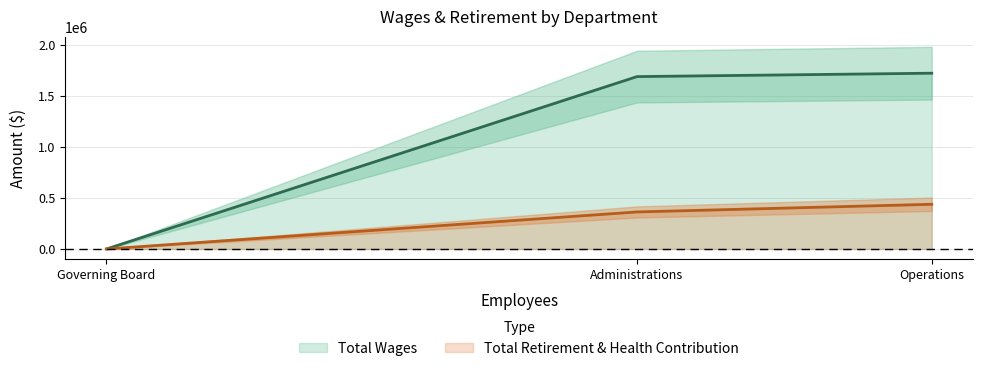

What is the difference between the maximum and minimum values in the Total Wages series?

1722289